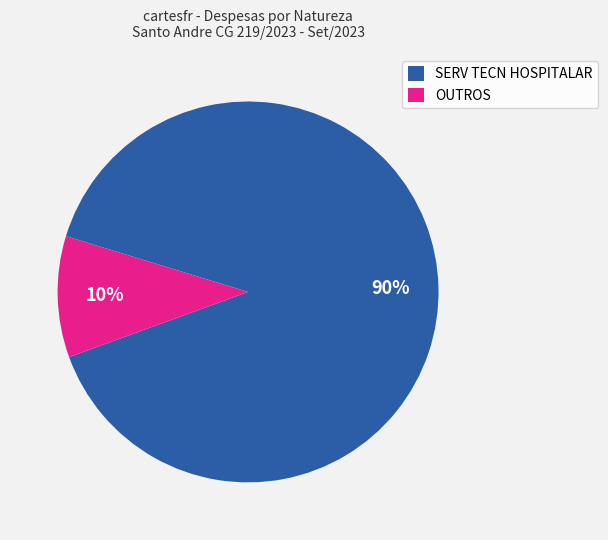

Do SERV TECN HOSPITALAR and OUTROS together represent more than half of the pie?

Yes